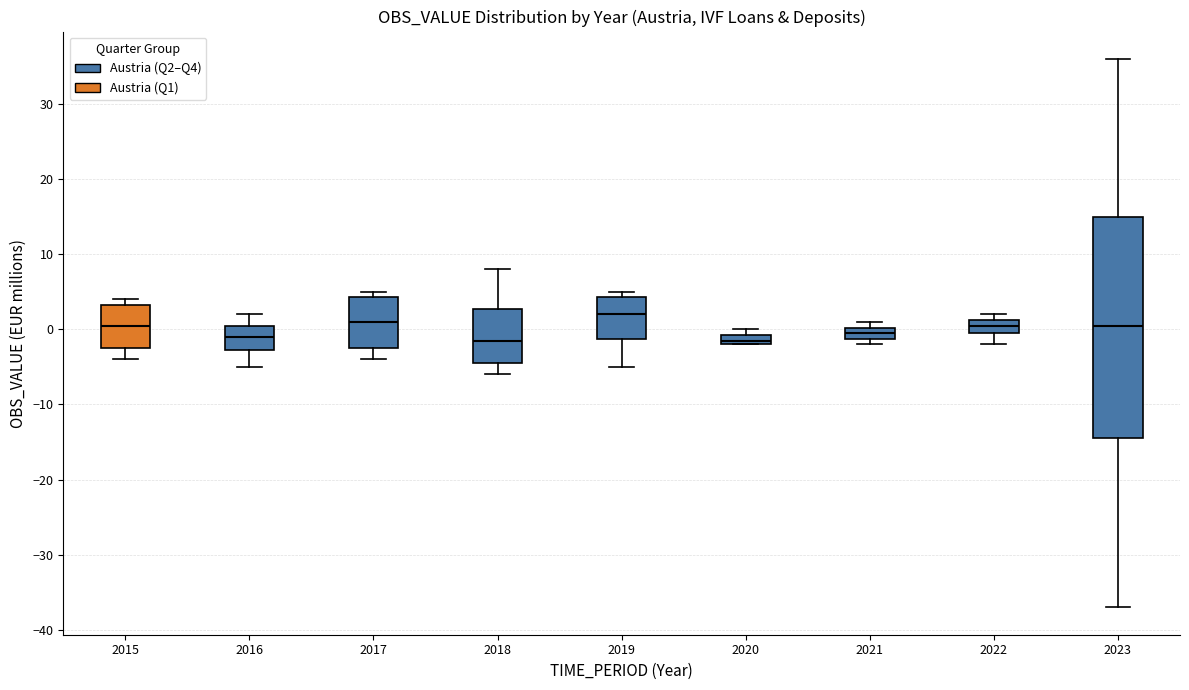

Where is the lower edge of the box at x = 2022 on the y-axis? The values are not printed on the chart, so give them approximately, as read against the axis.

0